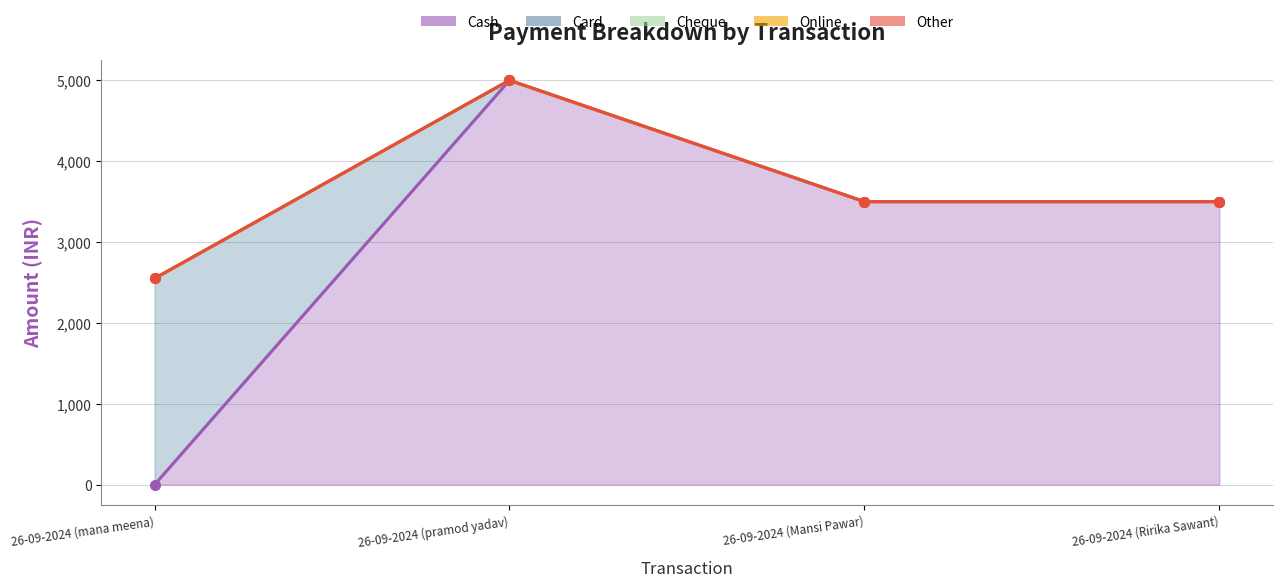

Rank the series by their maximum value, from lowest to highest.

Cheque, Online, Other, Card, Cash